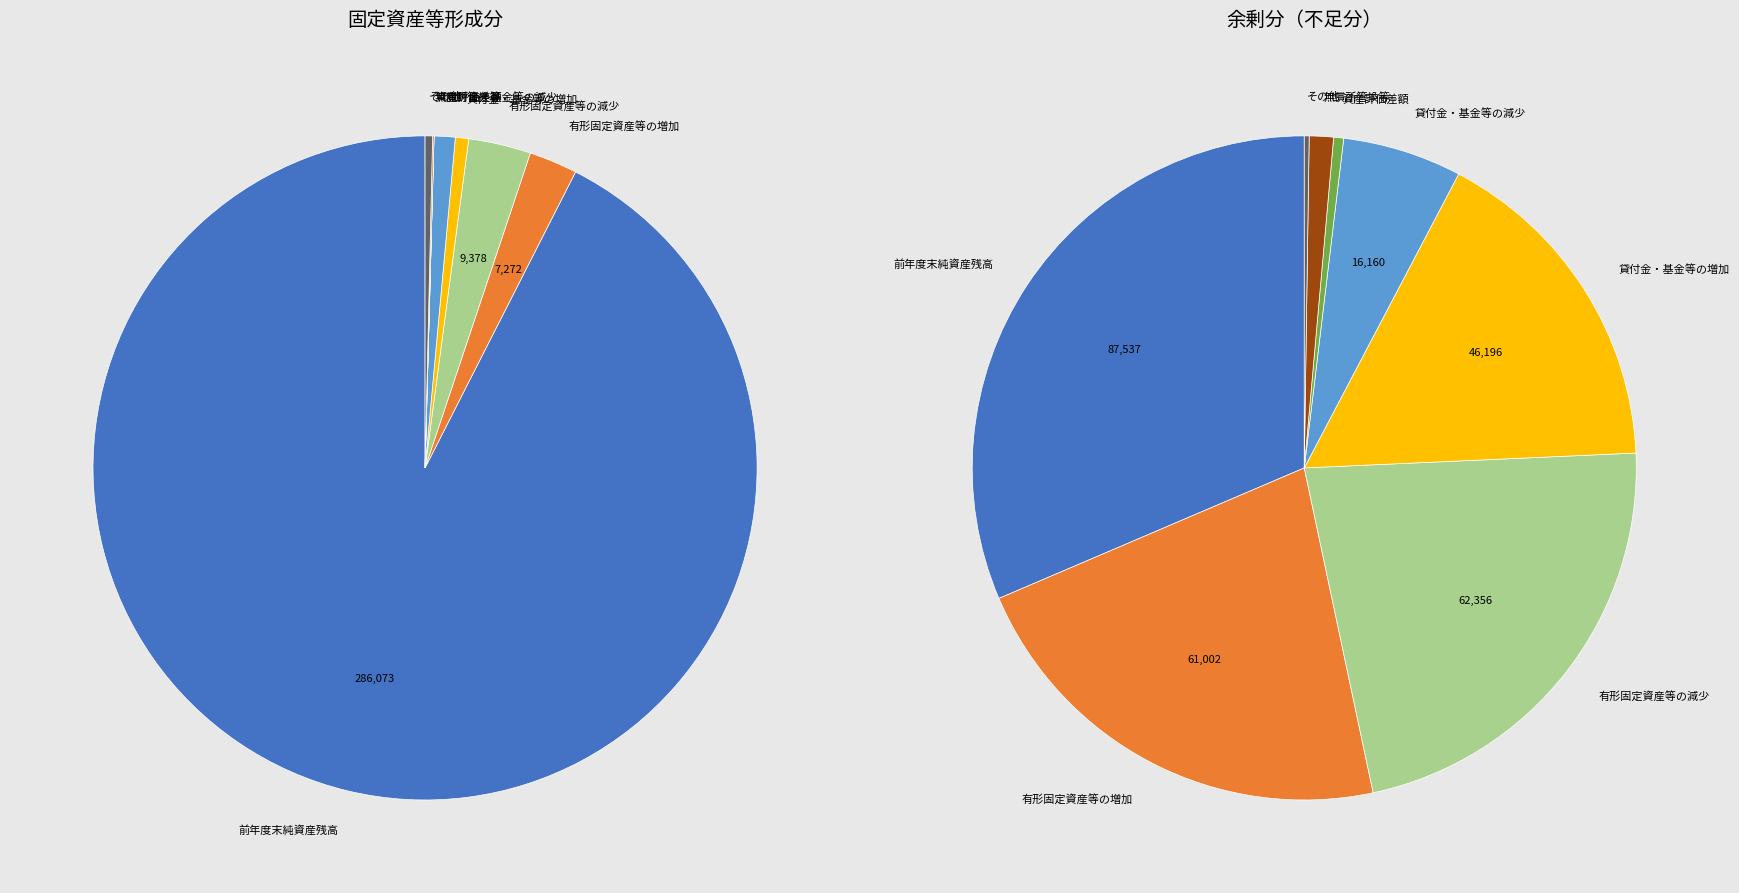

Do 無償所管換等 and 前年度末純資産残高 together represent more than half of the pie?

Yes